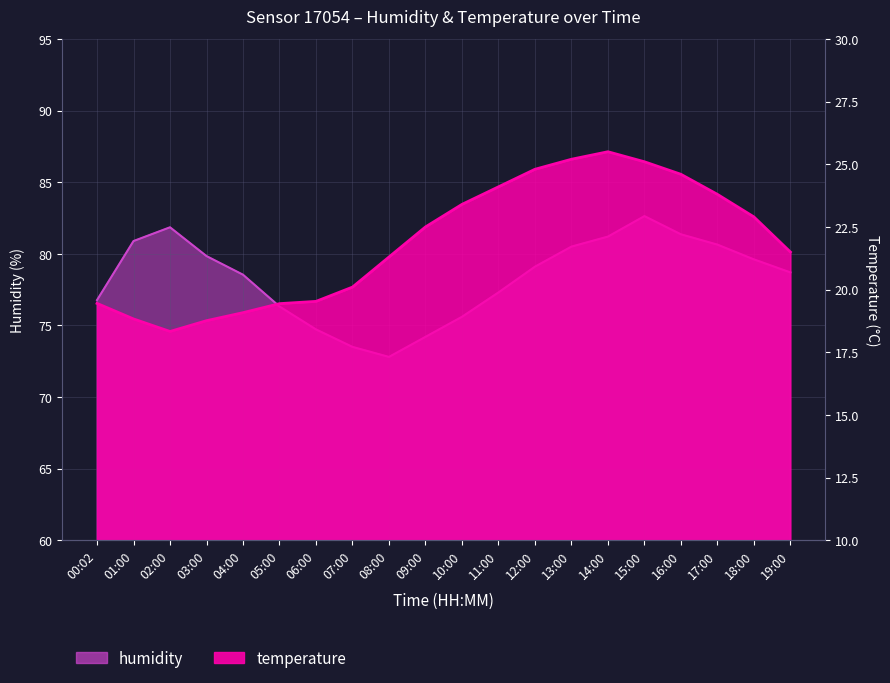

What are all the series names shown in the legend?

humidity, temperature